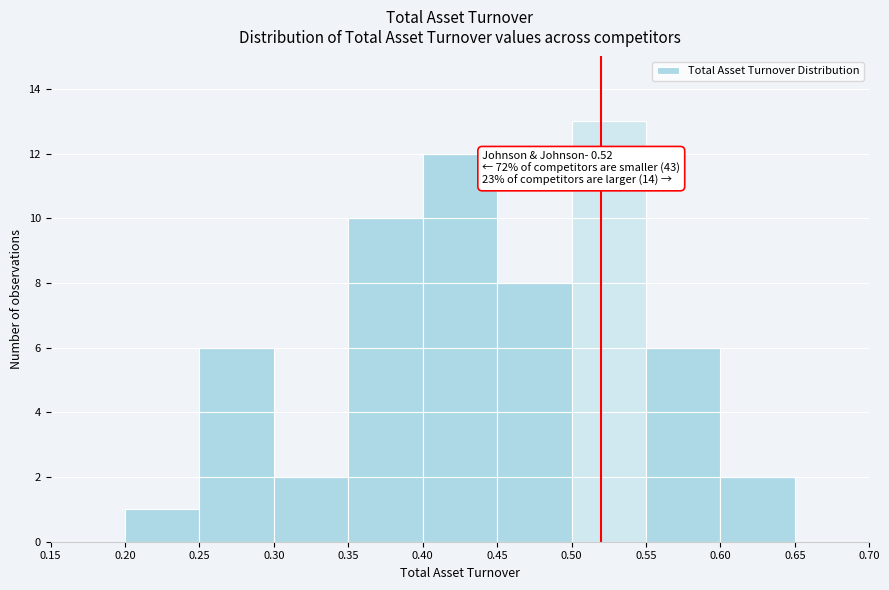

Which range on the x-axis has the tallest bar?

0.50 to 0.55